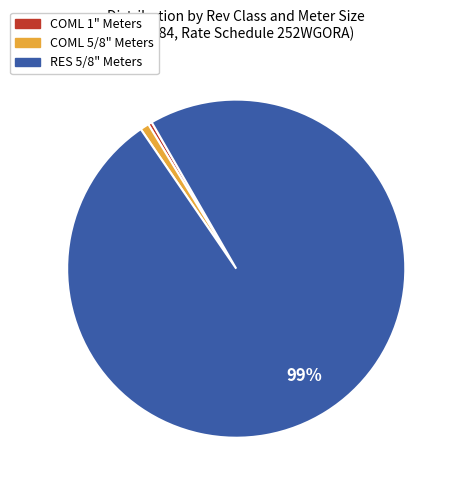

Is there any slice that represents more than half of the pie?

Yes